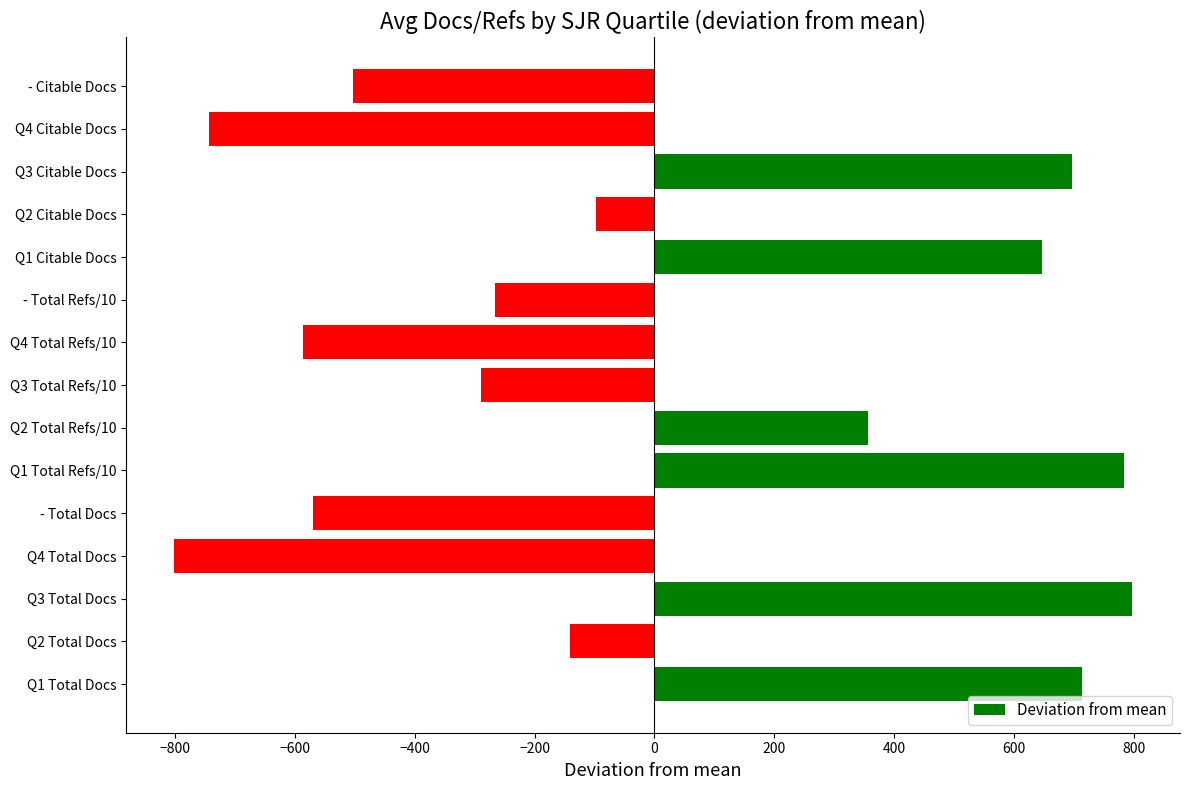

How many data points are less than -140?

8